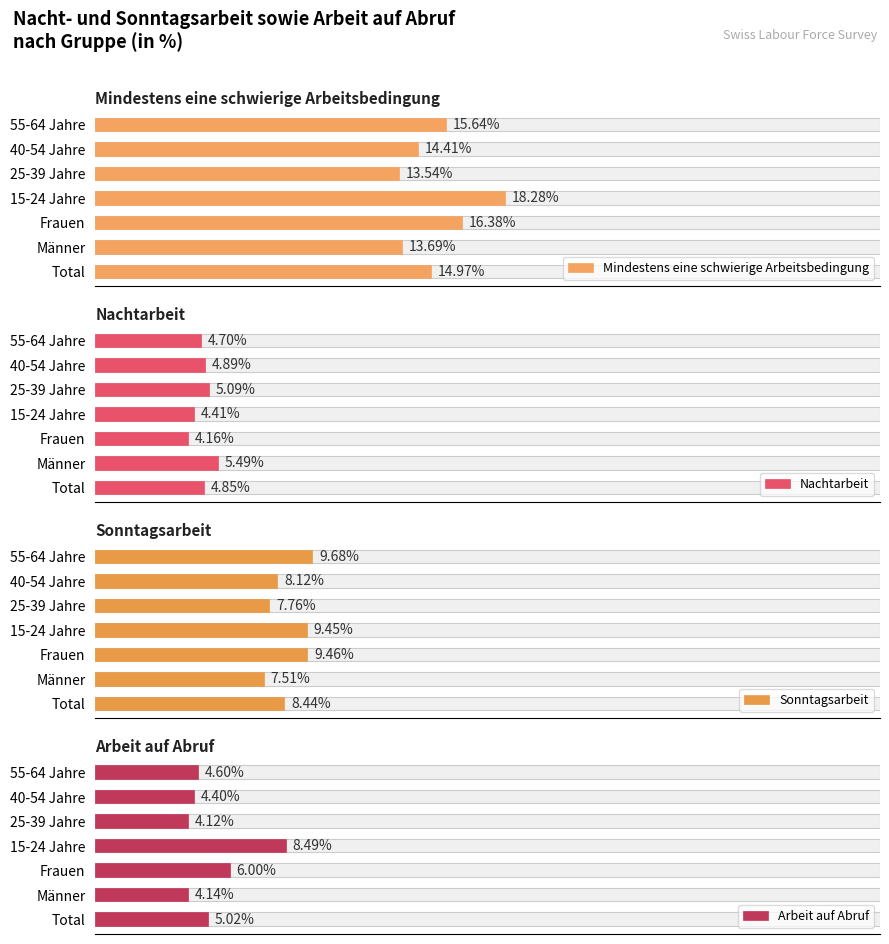

Which series changed the most between Total and 55-64 Jahre?

Sonntagsarbeit